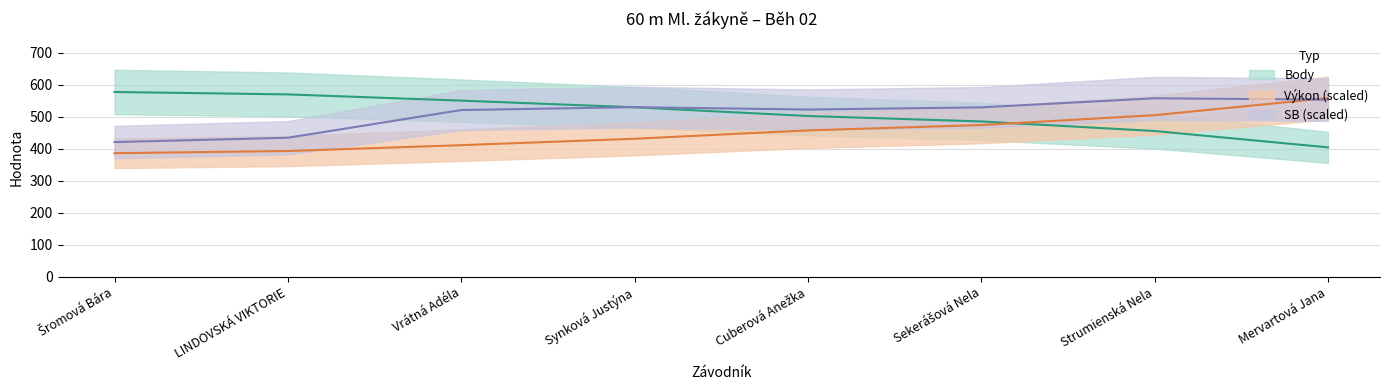

At which label does Výkon first exceed 458?

Cuberová Anežka